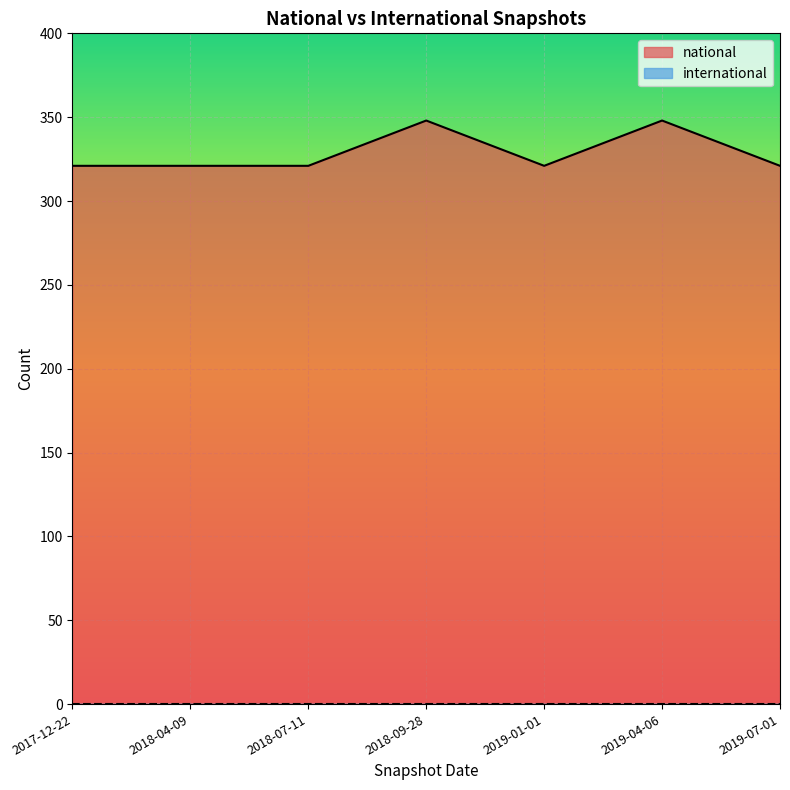

Does the chart display data point markers on the line(s)?

No